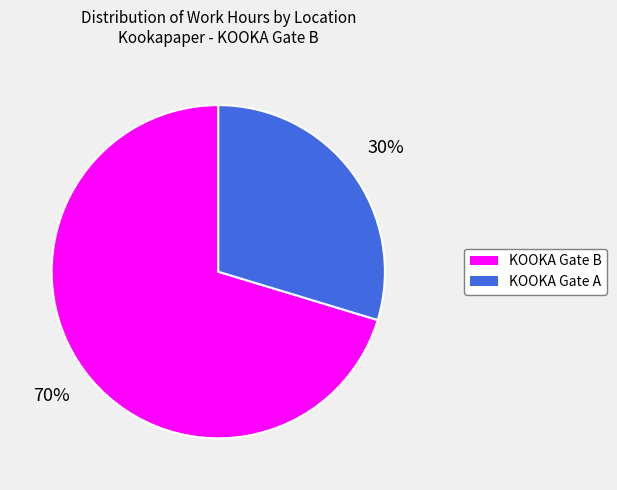

To the nearest percent, what portion does KOOKA Gate B represent?

70%